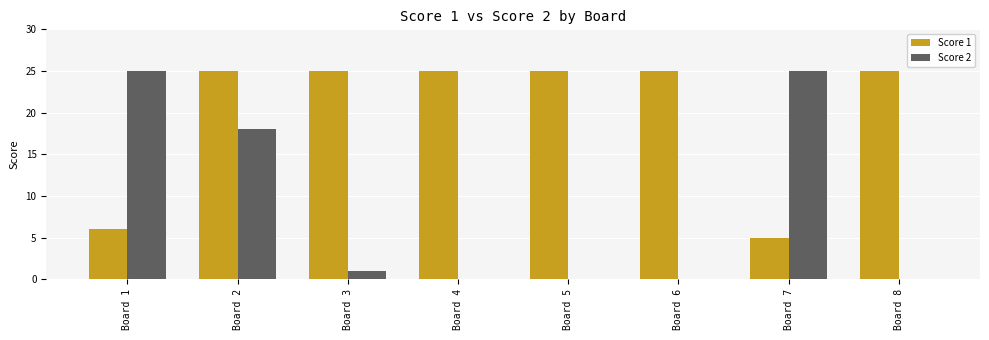

At which label is Score 2 closest to 12?

Board 2